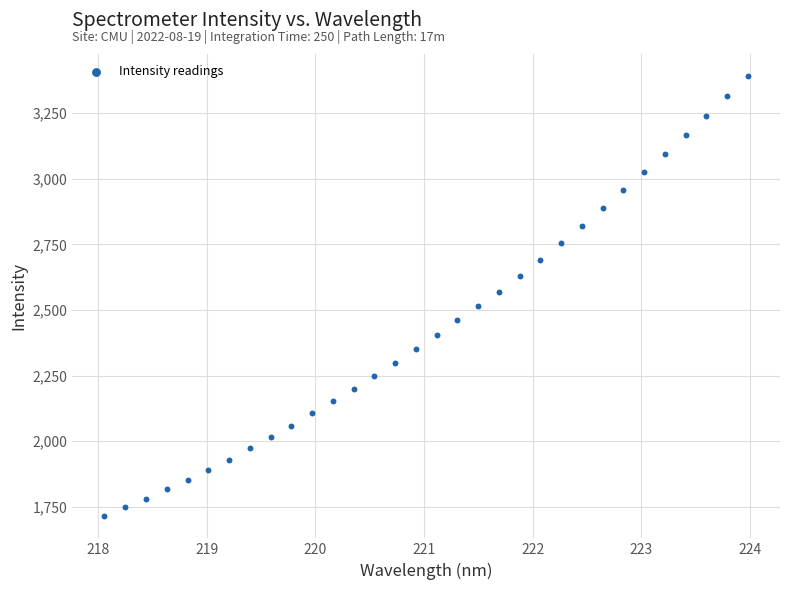

What is the range of X values (max minus min)?

5.9